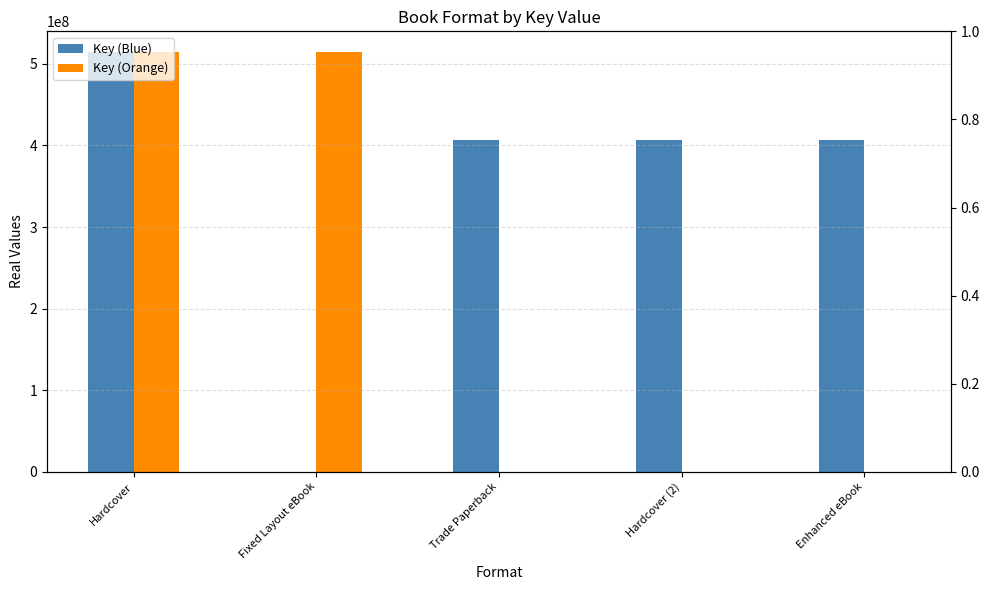

Reading left to right, extract all data points from this chart.

Key (Blue): Hardcover=514145058	Fixed Layout eBook=0	Trade Paperback=407134044	Hardcover (2)=407134044	Enhanced eBook=407134044
Key (Orange): Hardcover=514145058	Fixed Layout eBook=514145058	Trade Paperback=0	Hardcover (2)=0	Enhanced eBook=0